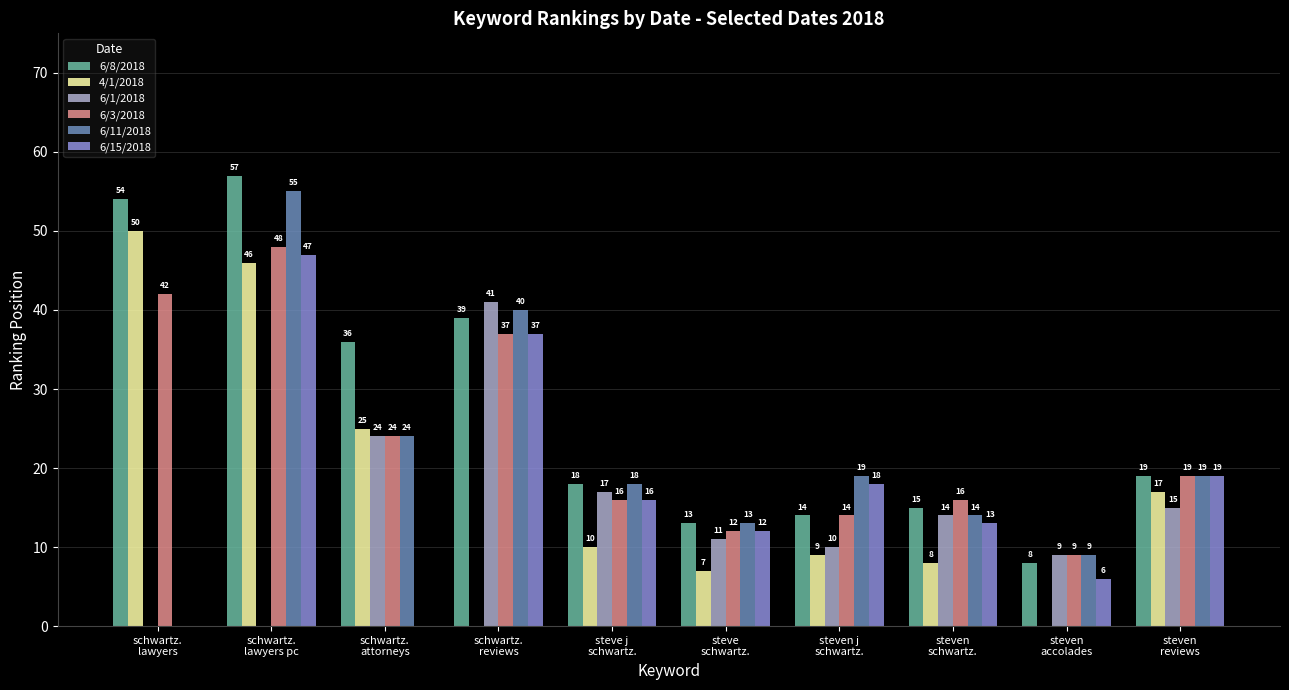

Between schwartz.
lawyers and schwartz.
attorneys, which series saw the biggest shift?

4/1/2018